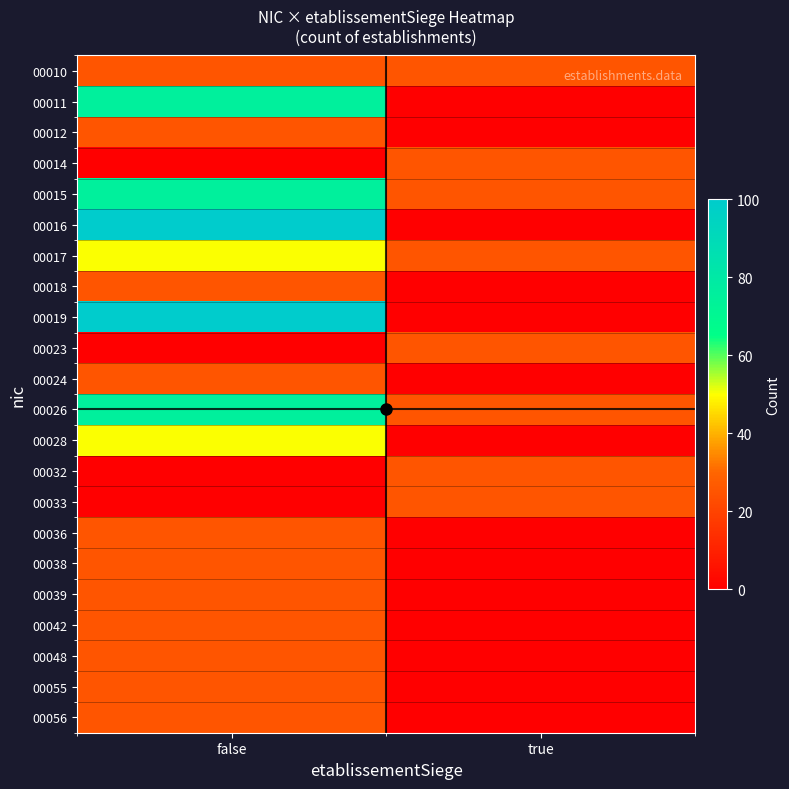

Count the number of categories in the chart.

2